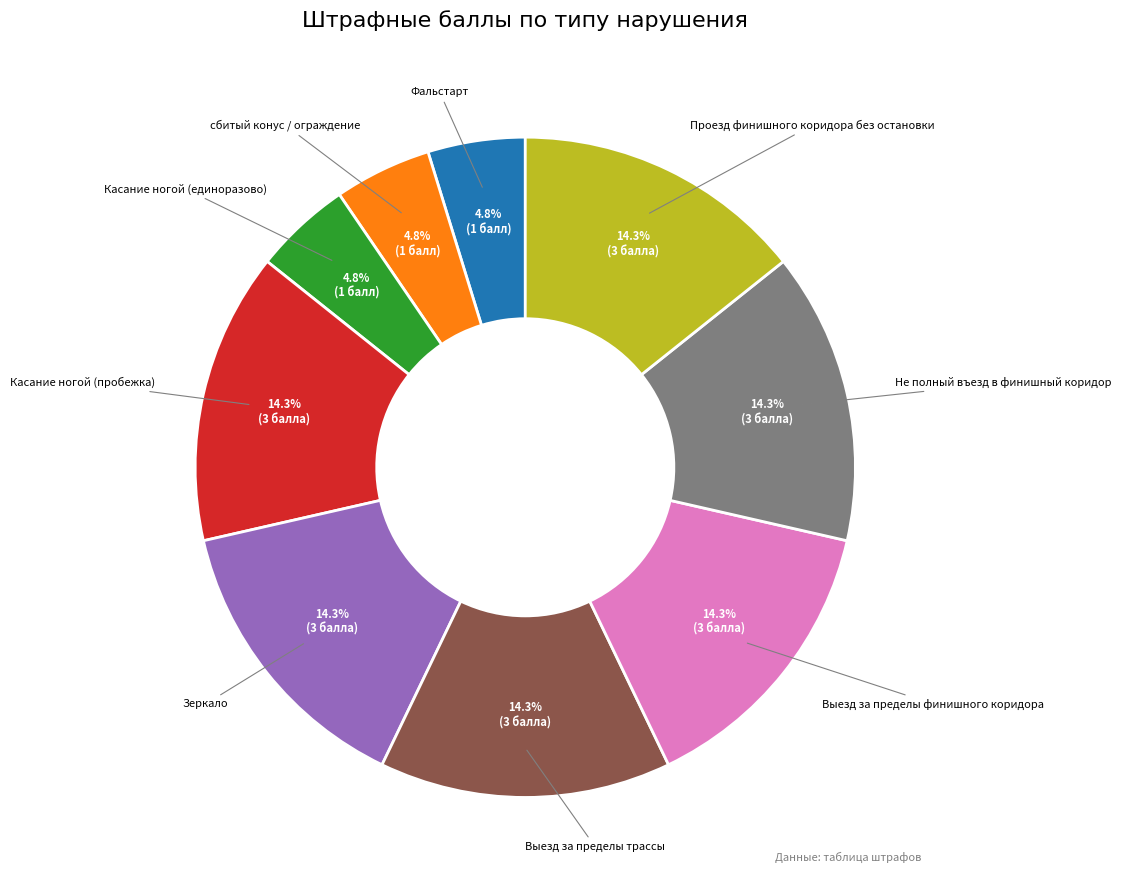

How much of the chart is everything except Не полный въезд в финишный коридор?

85.7%